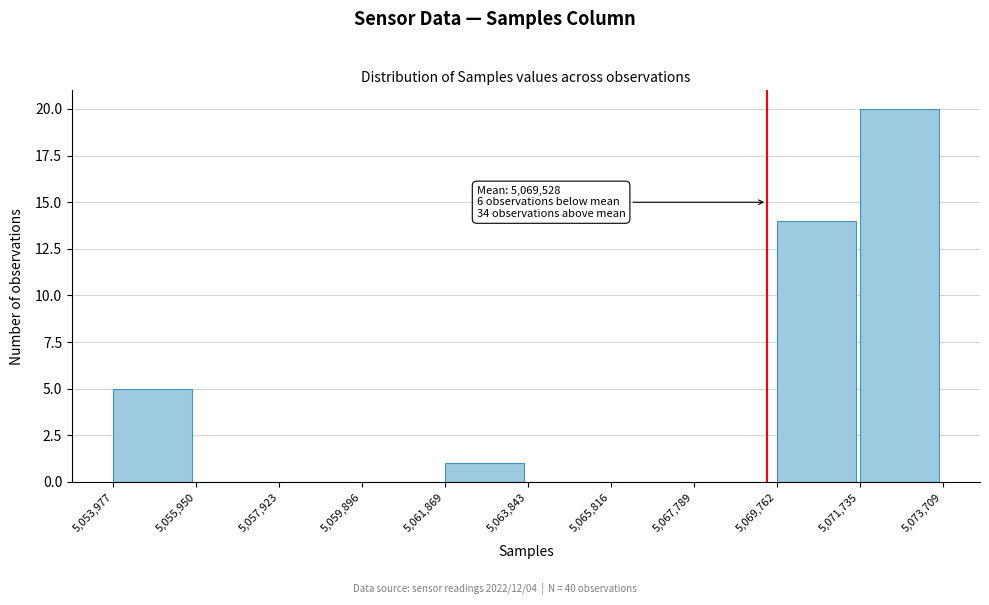

Over which range of the x-axis is the bar tallest?

5,071,735 to 5,073,709